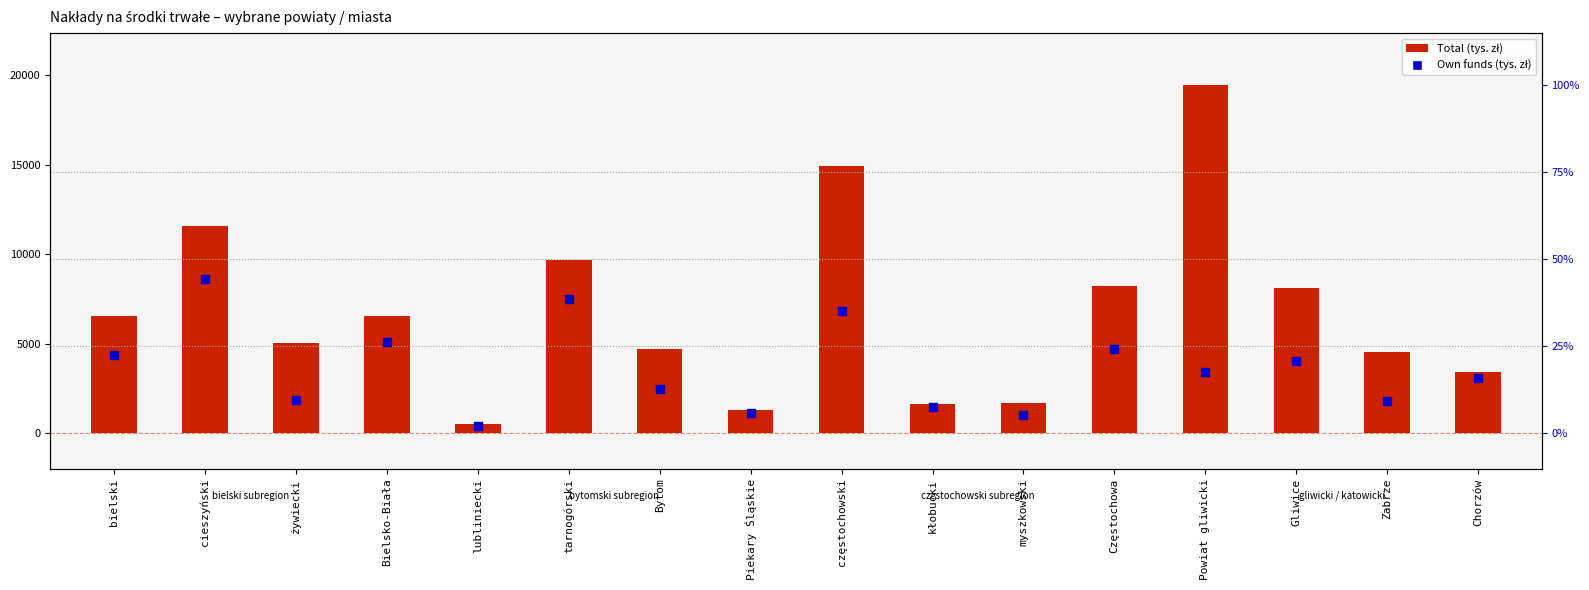

What is the total value across all series at Piekary Śląskie?

2445.1